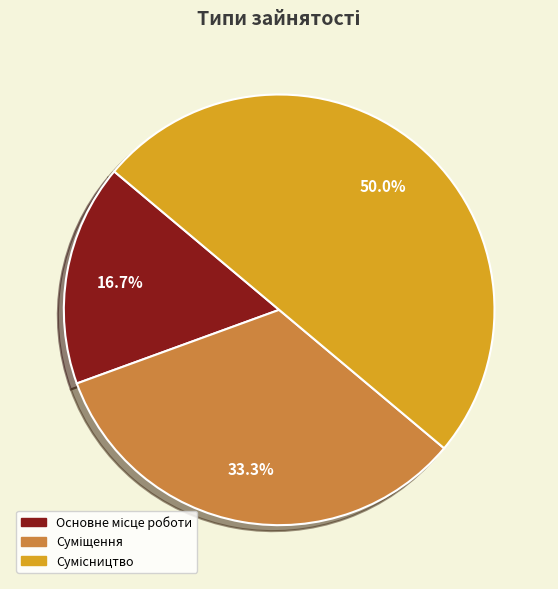

How many slices are in this pie chart?

3